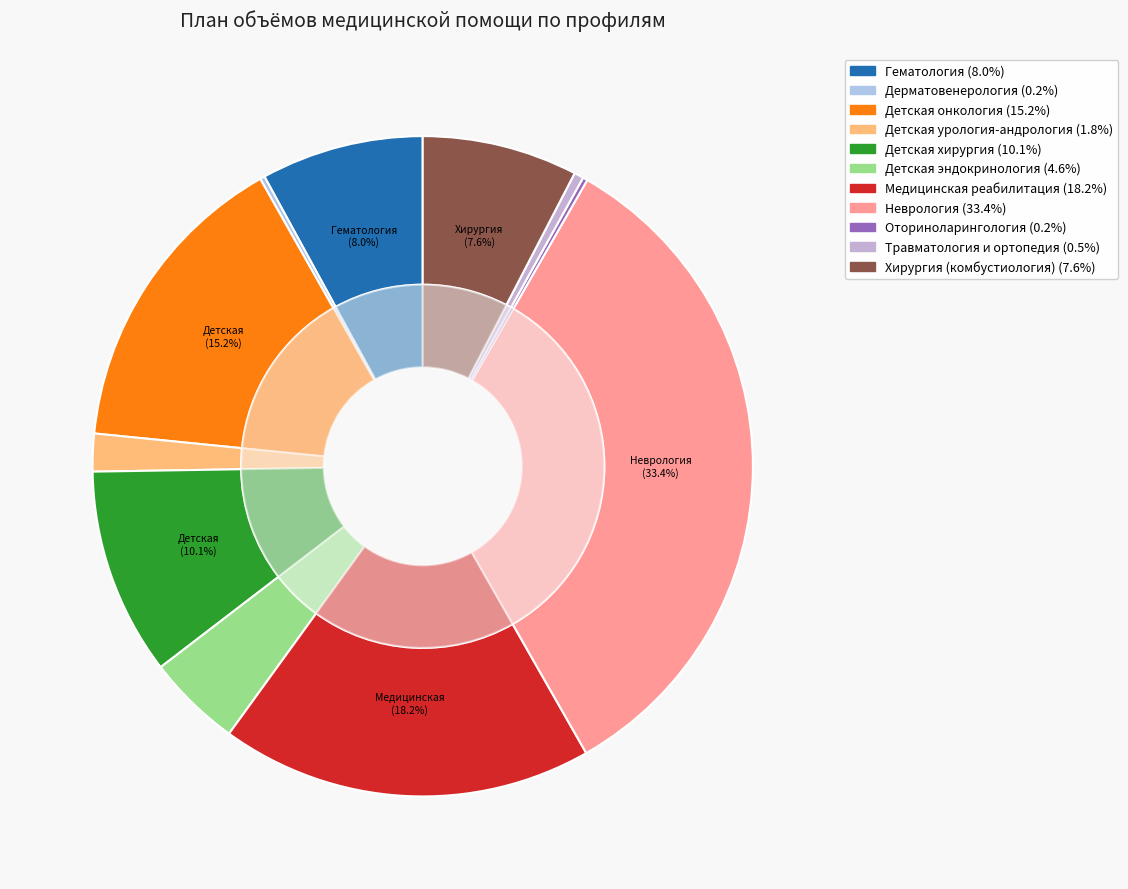

Is there a majority slice in this chart?

No